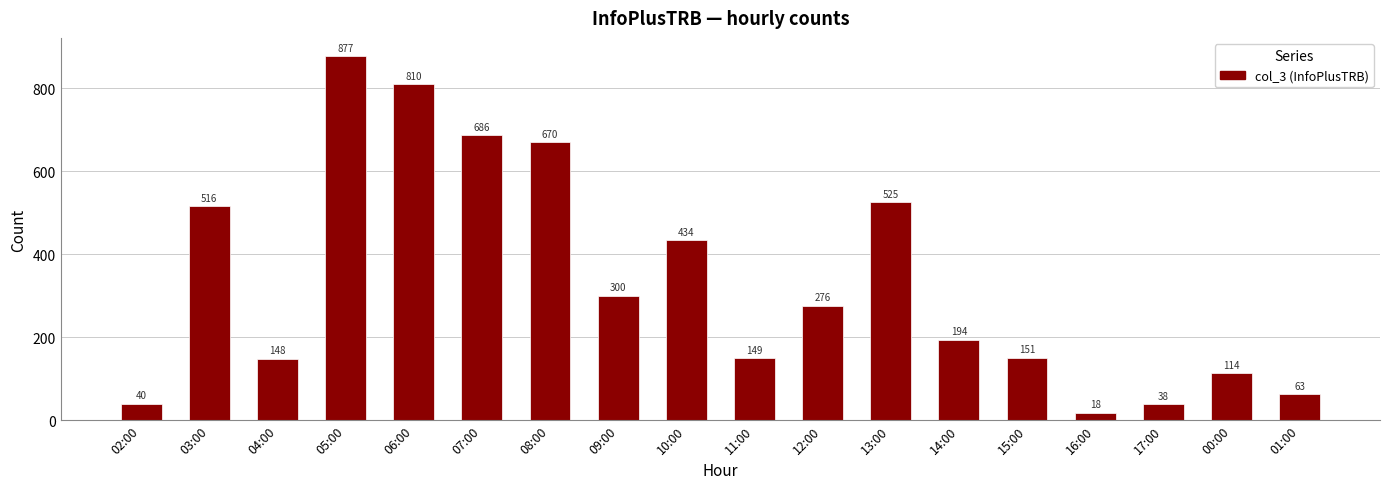

What is the change in value from 07:00 to 15:00?

-535